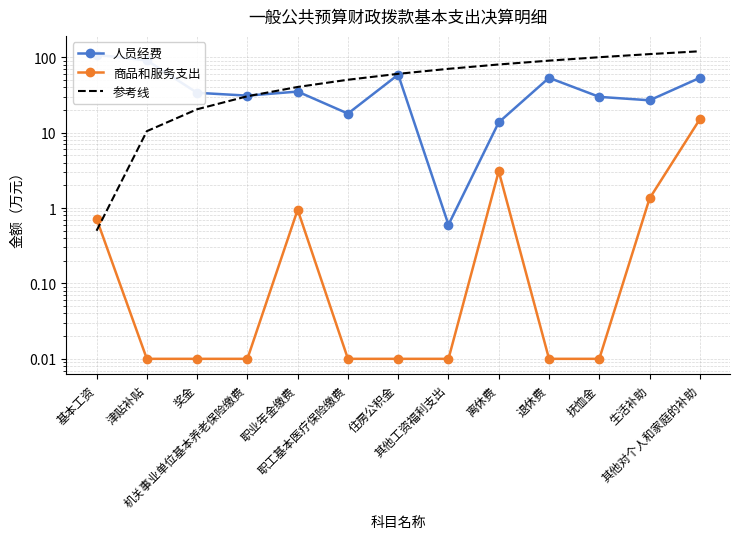

True or false: 商品和服务支出 and 人员经费 cross at least once.

False